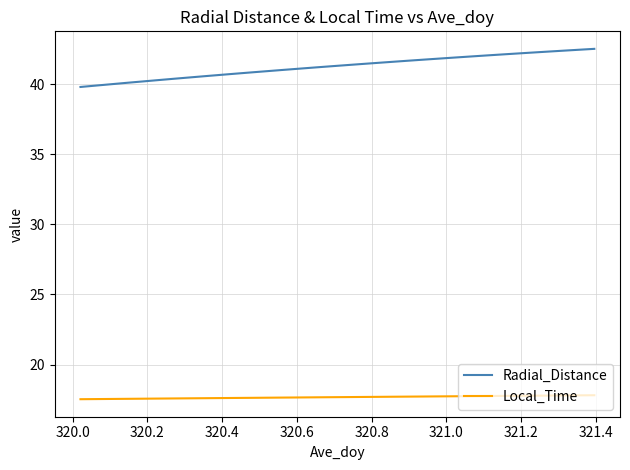

What is the difference between the maximum and minimum values in the Radial_Distance series?

2.7